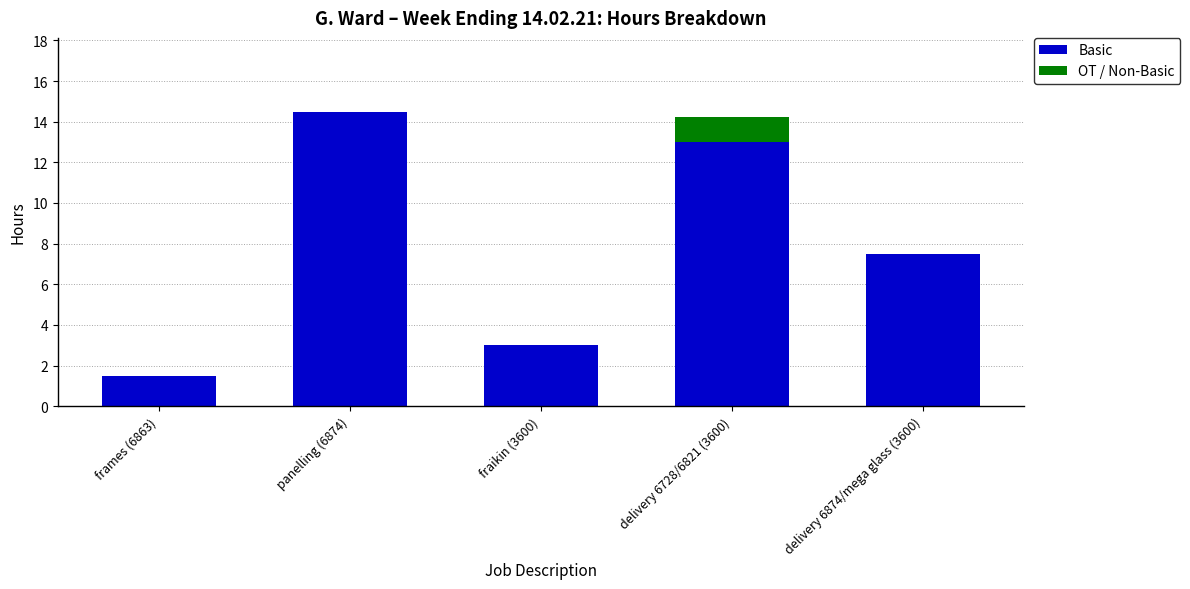

How many distinct data groups are displayed?

2